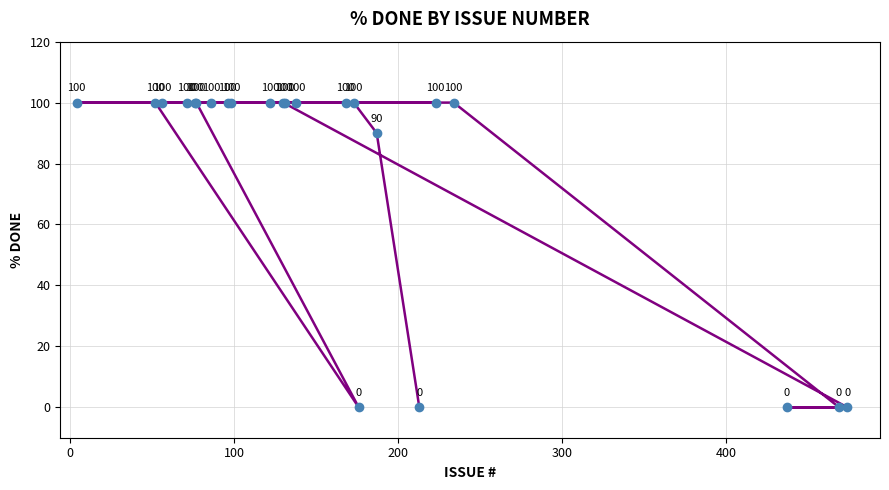

How many points are lower than both their immediate neighbors (excluding endpoints)?

1